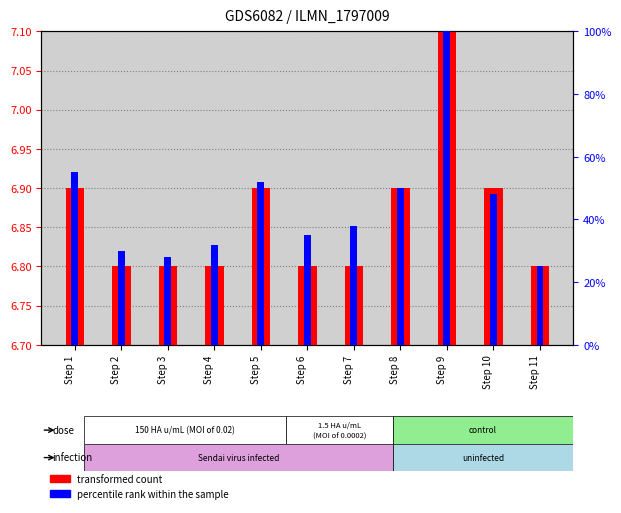

Count the number of data series in this chart.

2